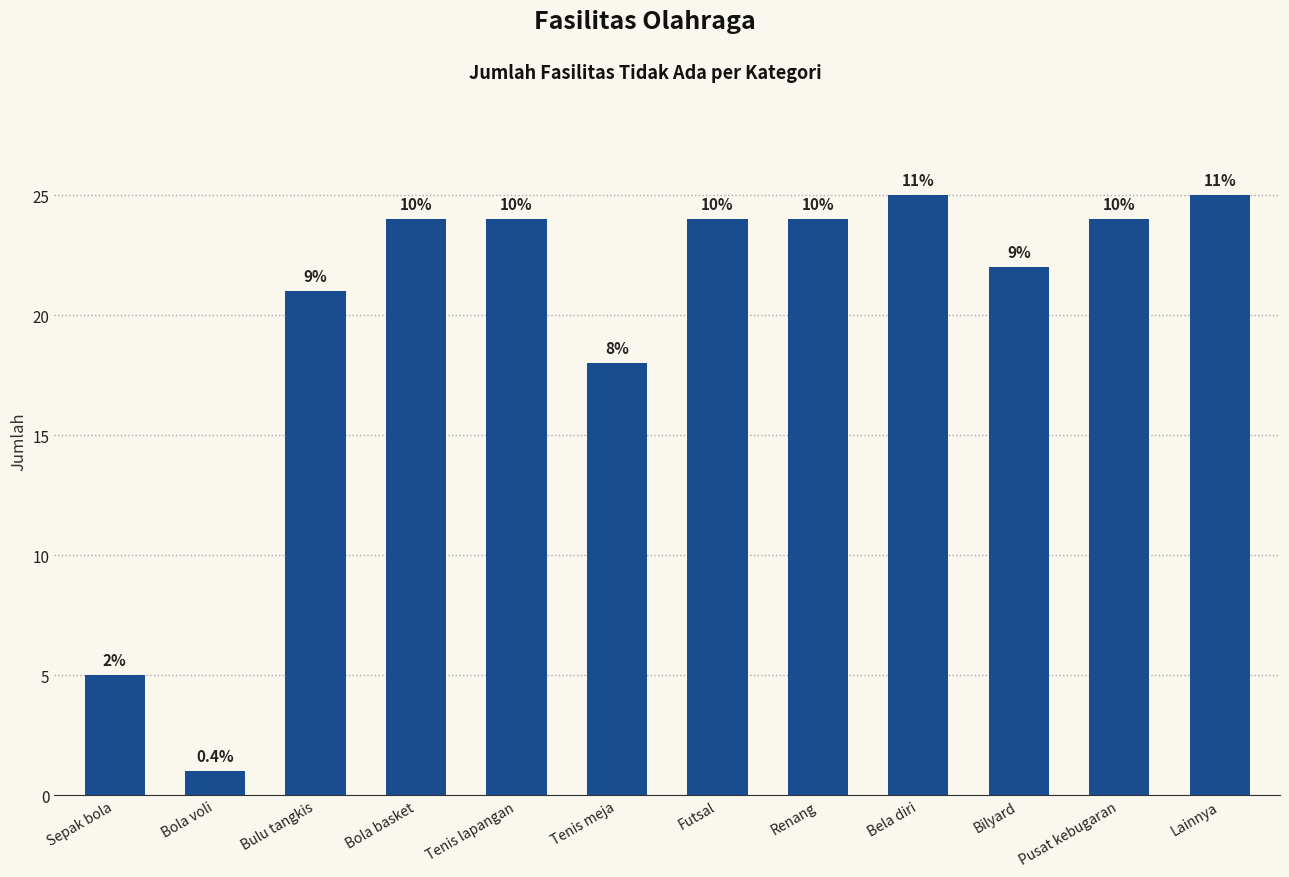

Does the chart contain any negative values?

No